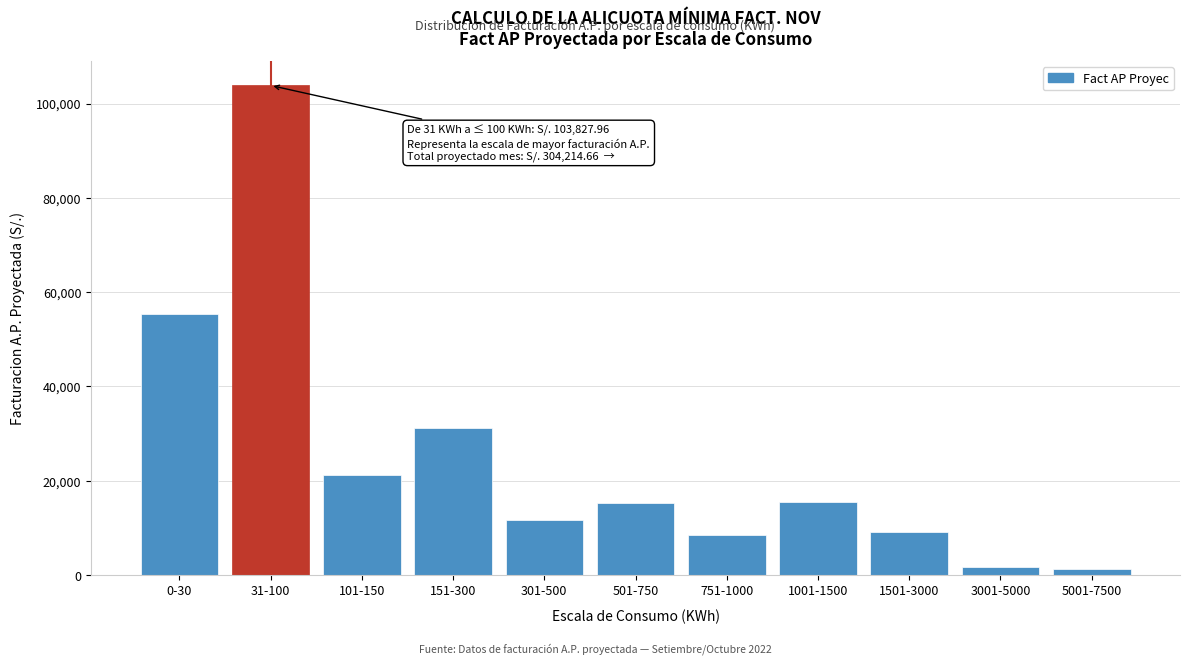

What is the maximum value shown in the chart?

103828.0